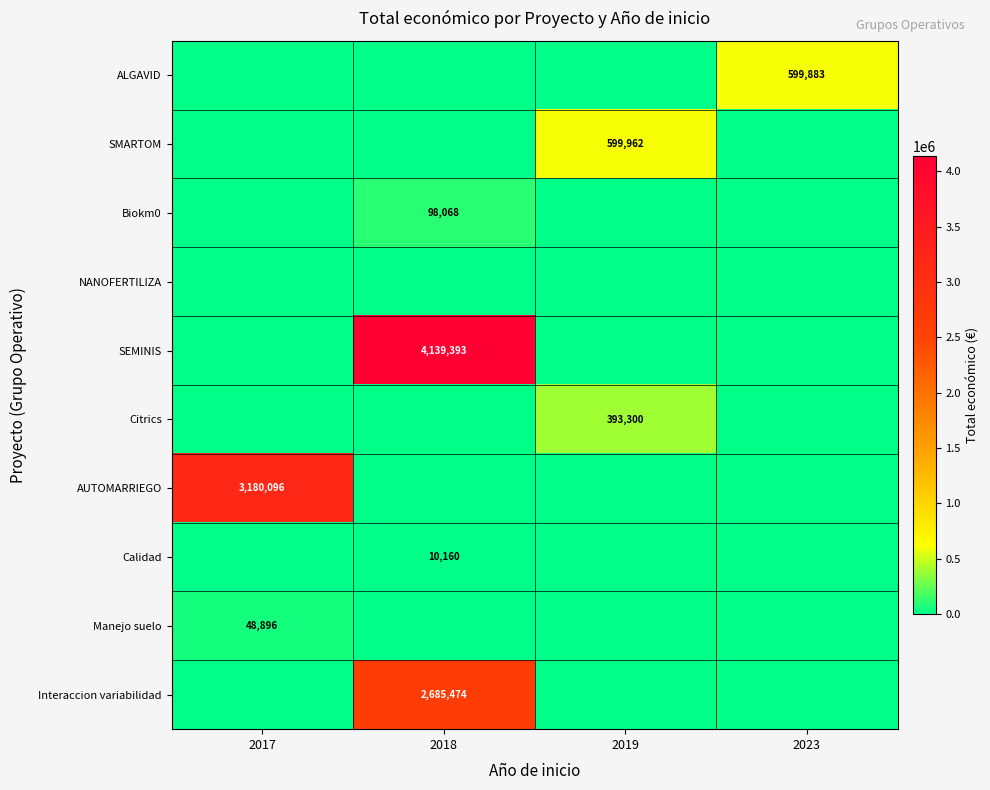

The ALGAVID series shows 599883 at 2023. True or false?

True